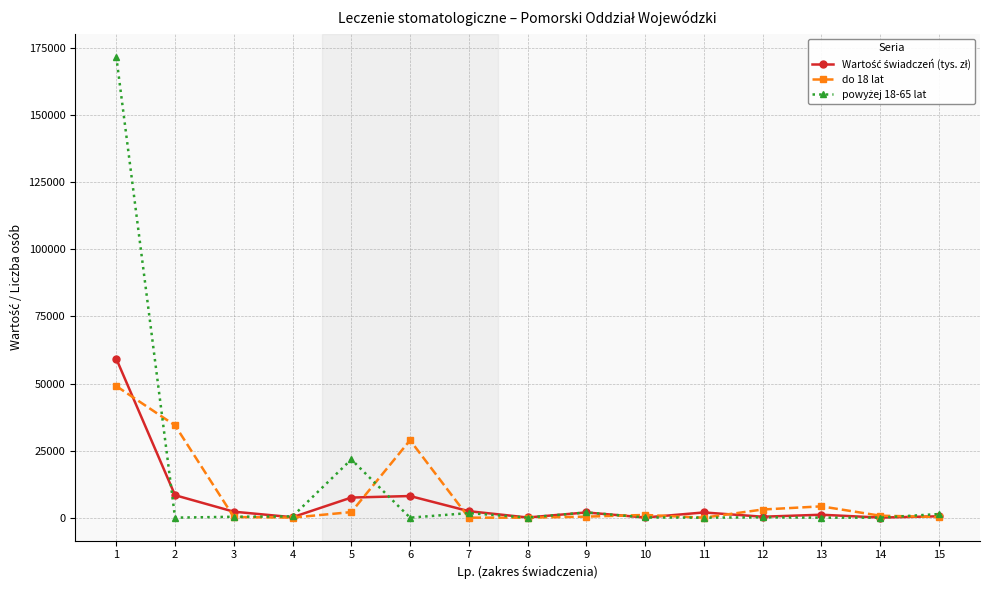

Is it true that do 18 lat equals 3039.0 at 12?

True